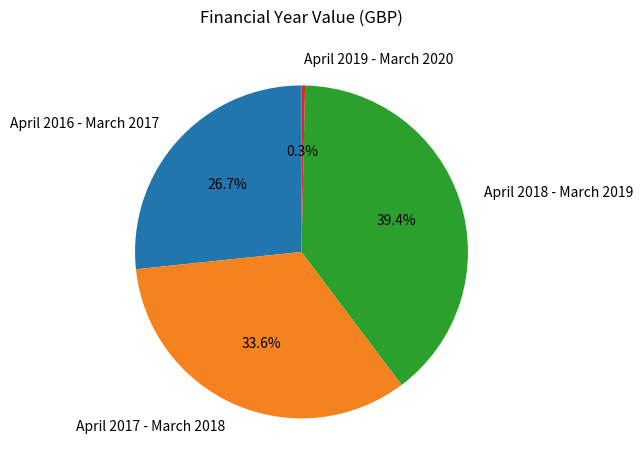

What portion of the pie excludes April 2016 - March 2017?

73.3%